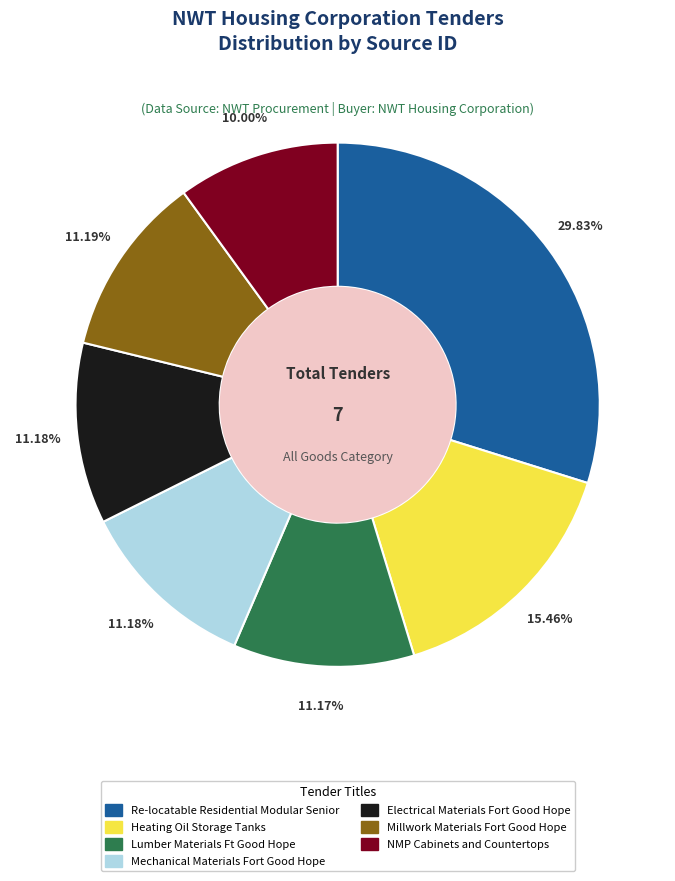

Count the number of slices in the pie.

7